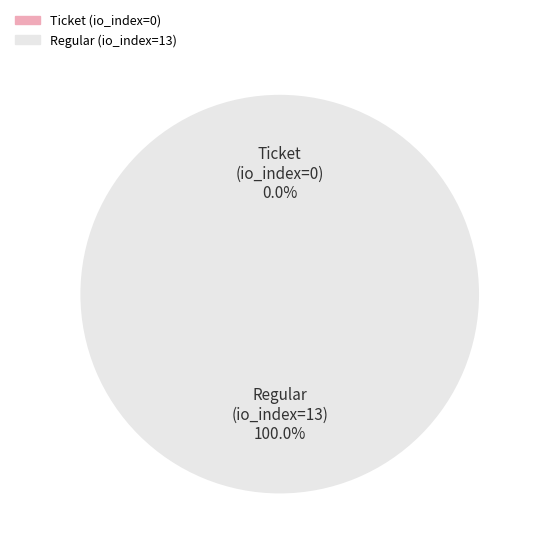

Does Regular (index 13) represent more than half of the total?

Yes